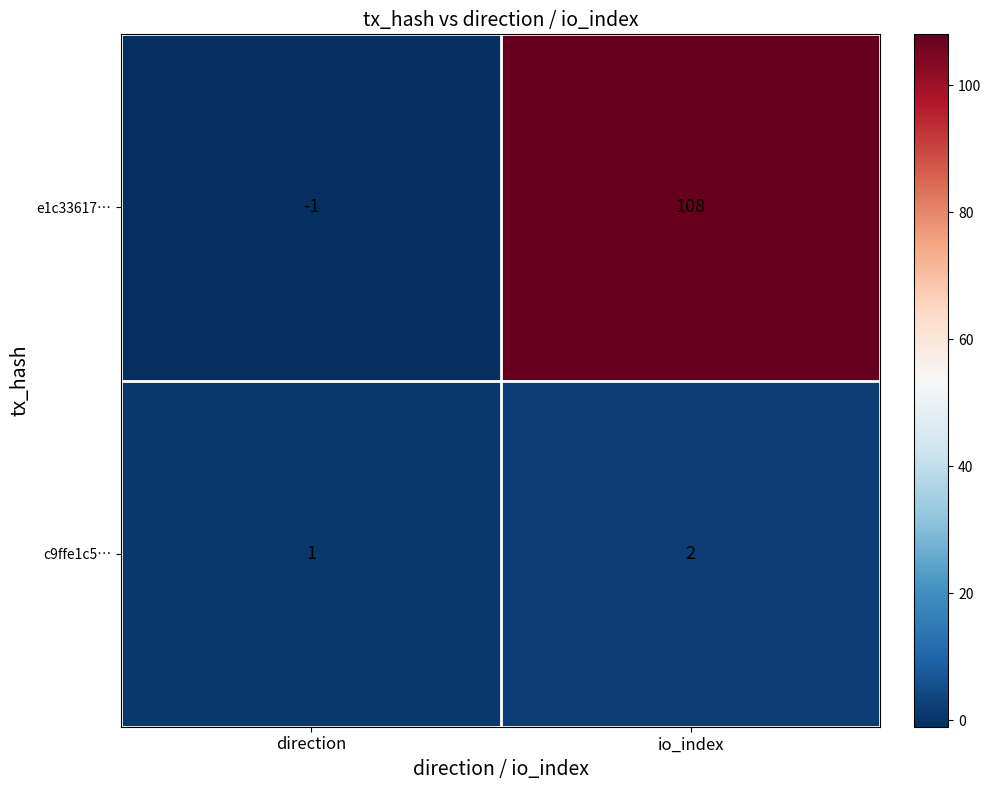

Which label corresponds to the largest value in the chart?

io_index